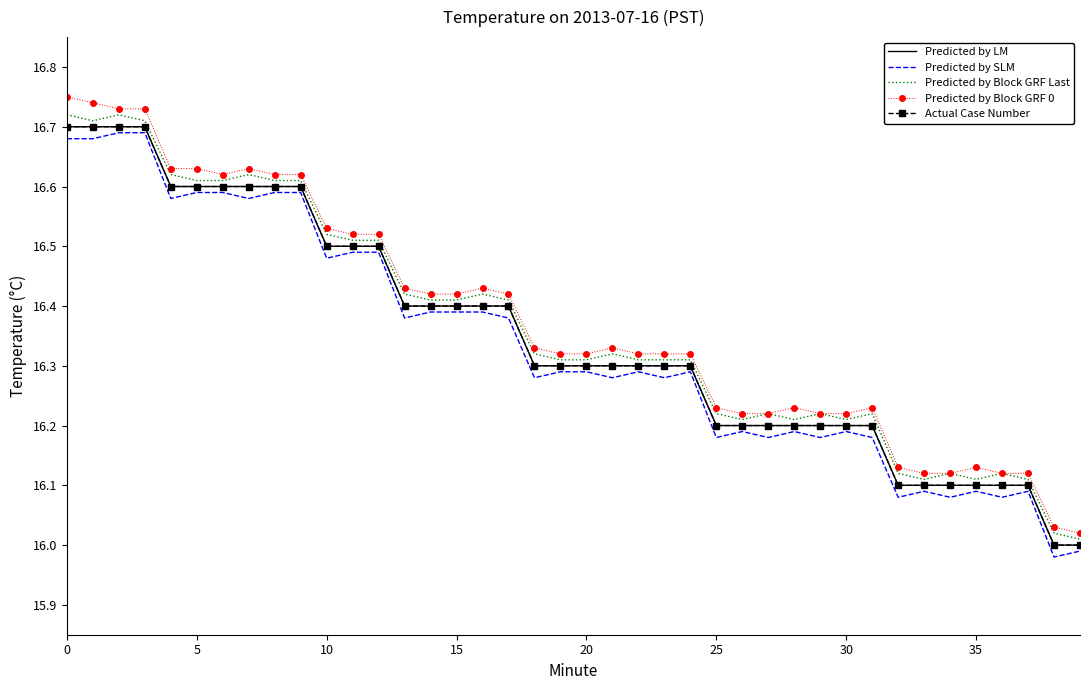

What is the greatest value displayed?

16.8